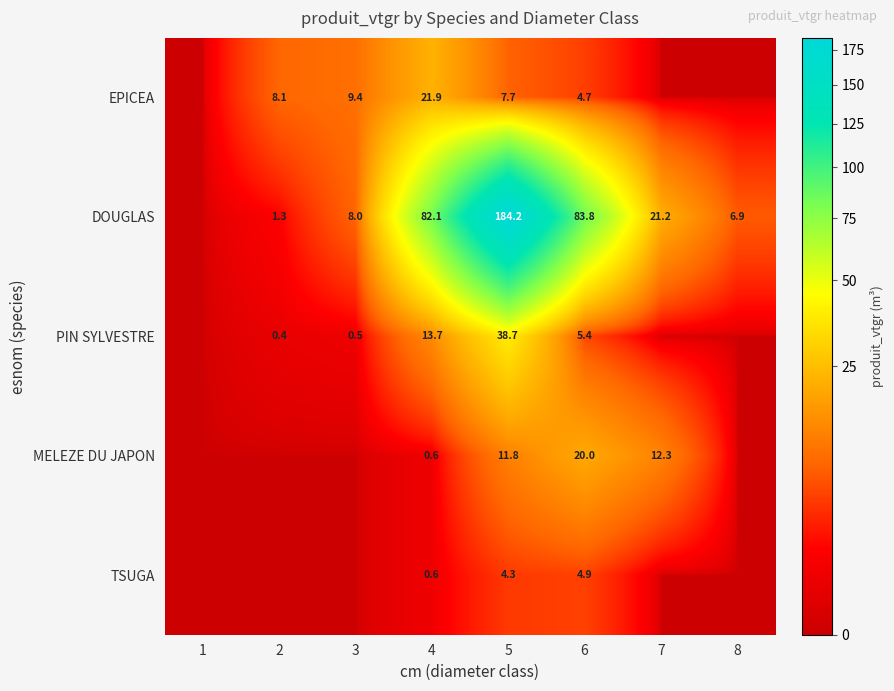

True or false: PIN SYLVESTRE has a value of 0.7 at 3.

False